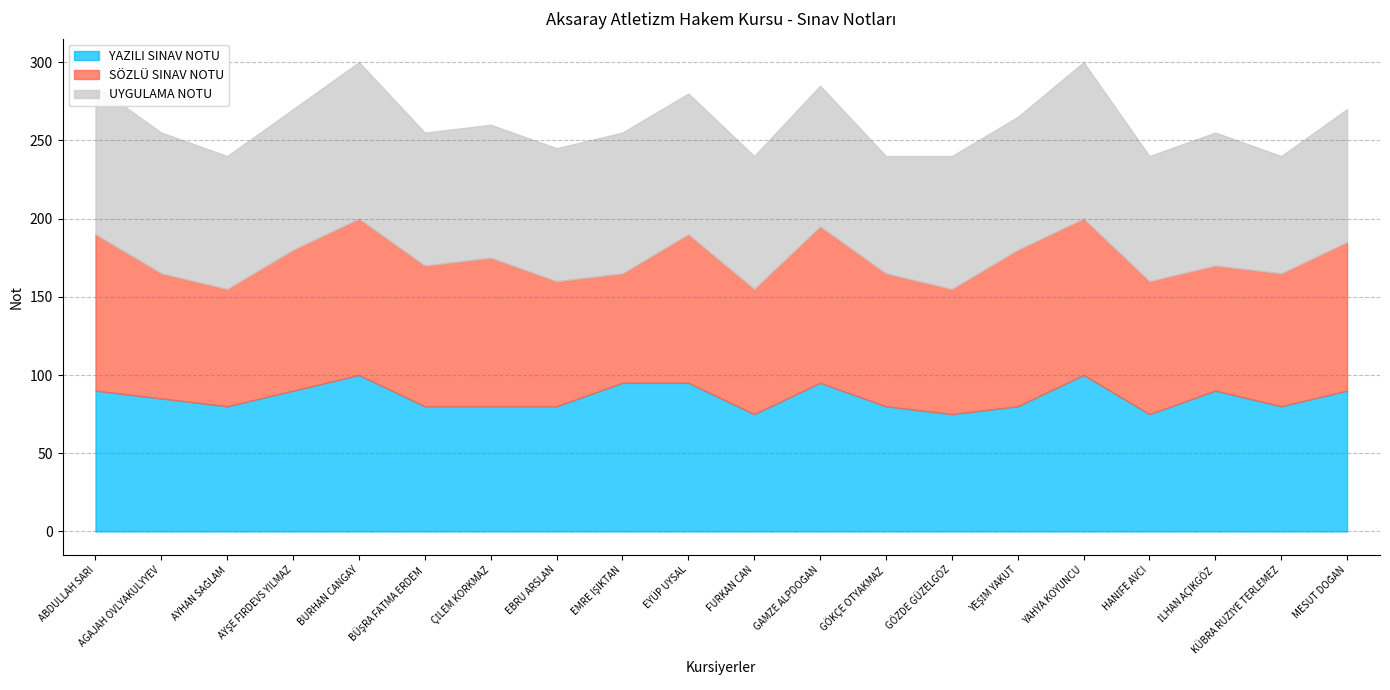

What is the spread (max minus min) of values at BÜŞRA FATMA ERDEM?

10